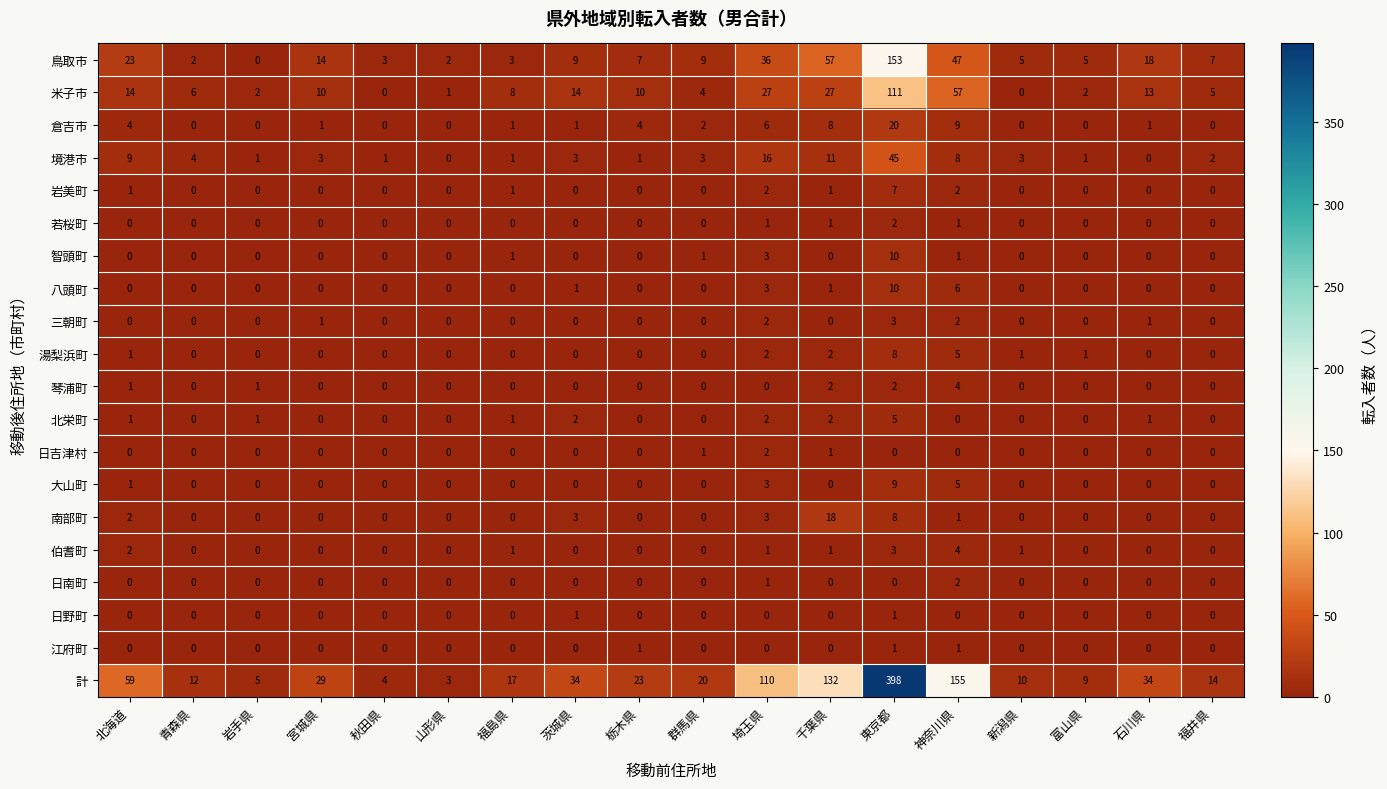

The 境港市 series shows 1 at 栃木県. True or false?

True